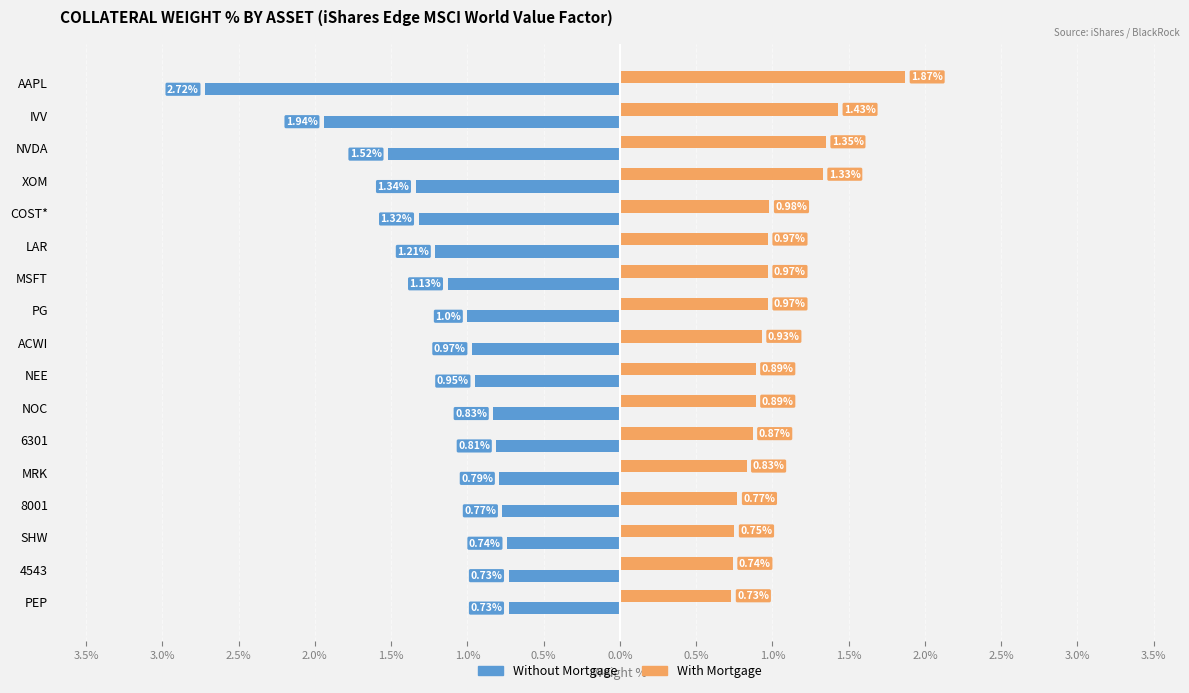

What are all the series names shown in the legend?

Without Mortgage, With Mortgage